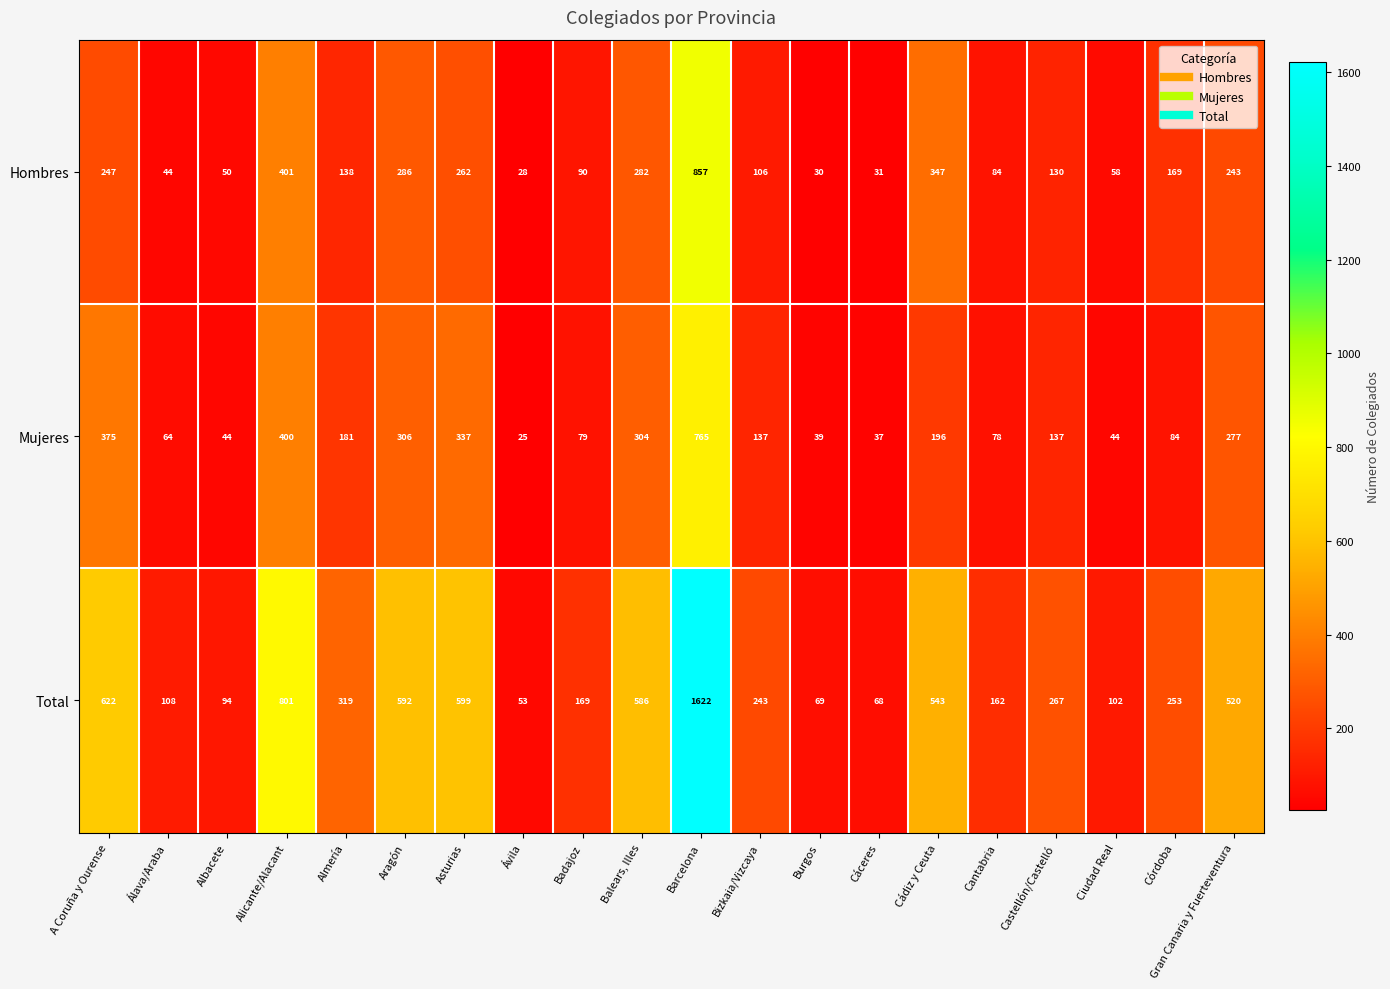

Where does the Total series first go above 267?

A Coruña y Ourense